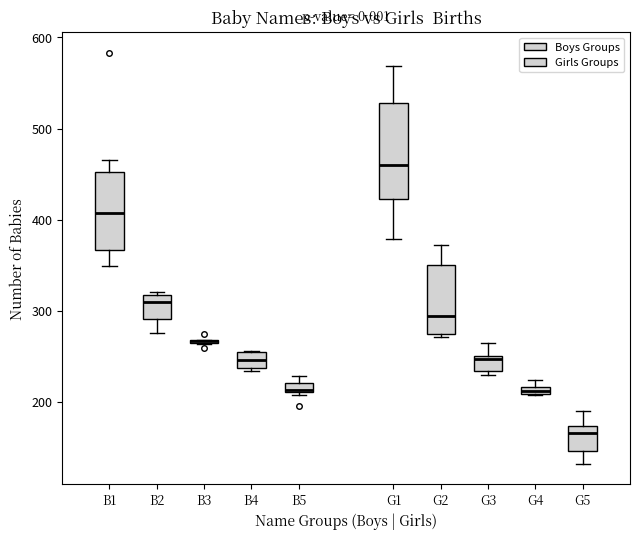

Where does the lower whisker of the box for G5 end on the y-axis? The values are not printed on the chart, so give them approximately, as read against the axis.

130